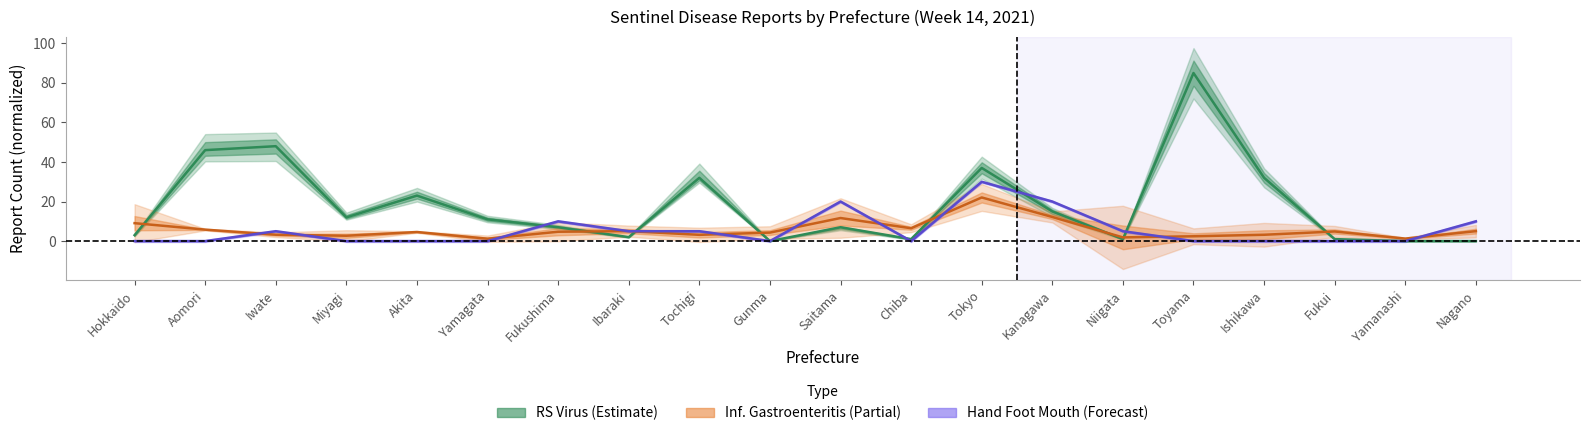

What is the sum of the Hand Foot Mouth (×5) values at Saitama and Yamanashi?

20.0